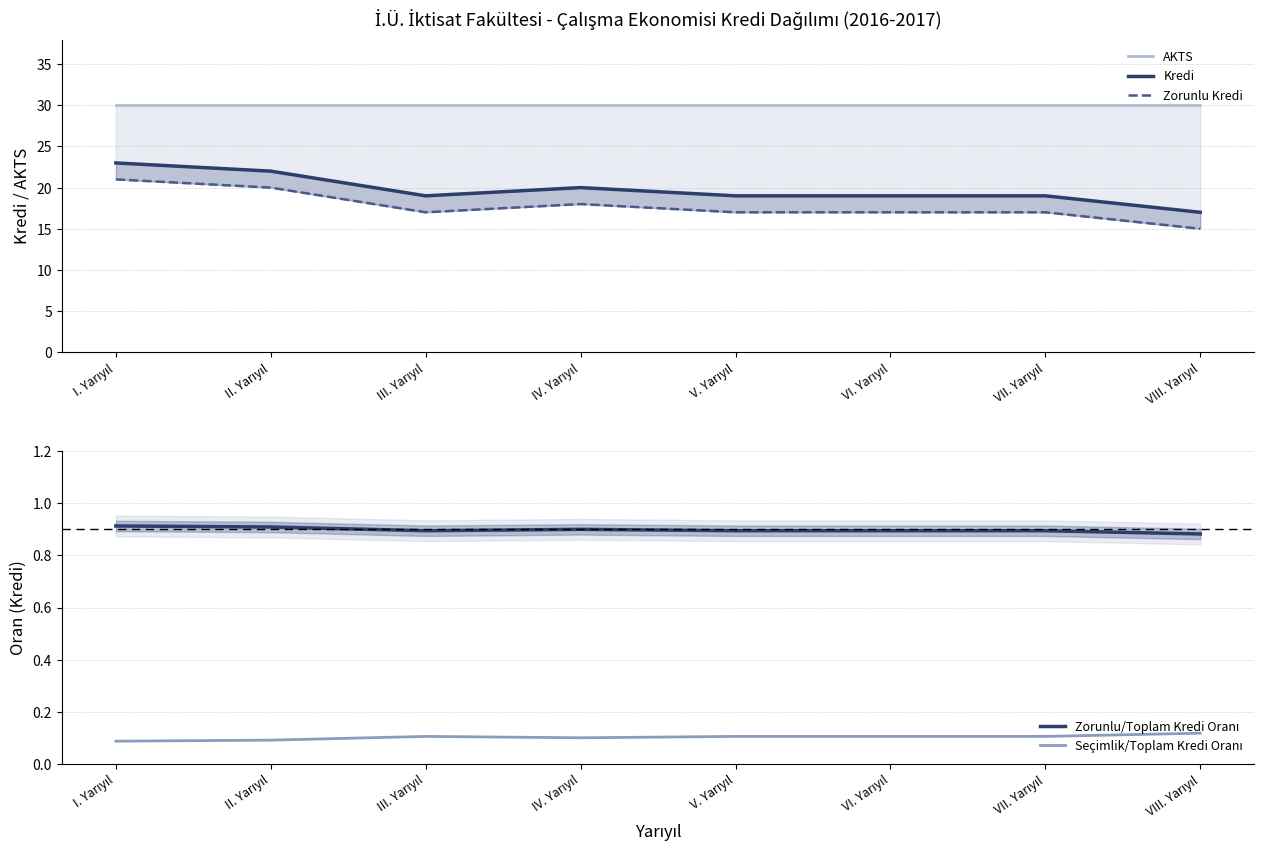

At which category is the sum across all series the highest?

I. Yarıyıl